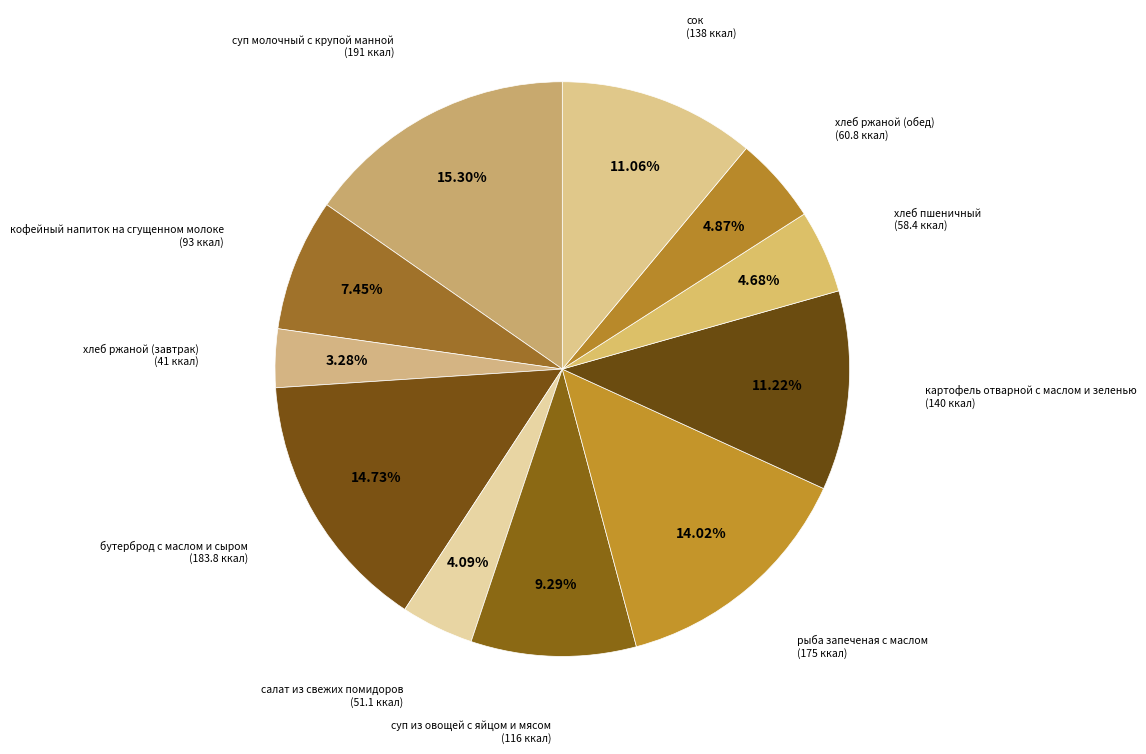

How many segments does this pie chart have?

11